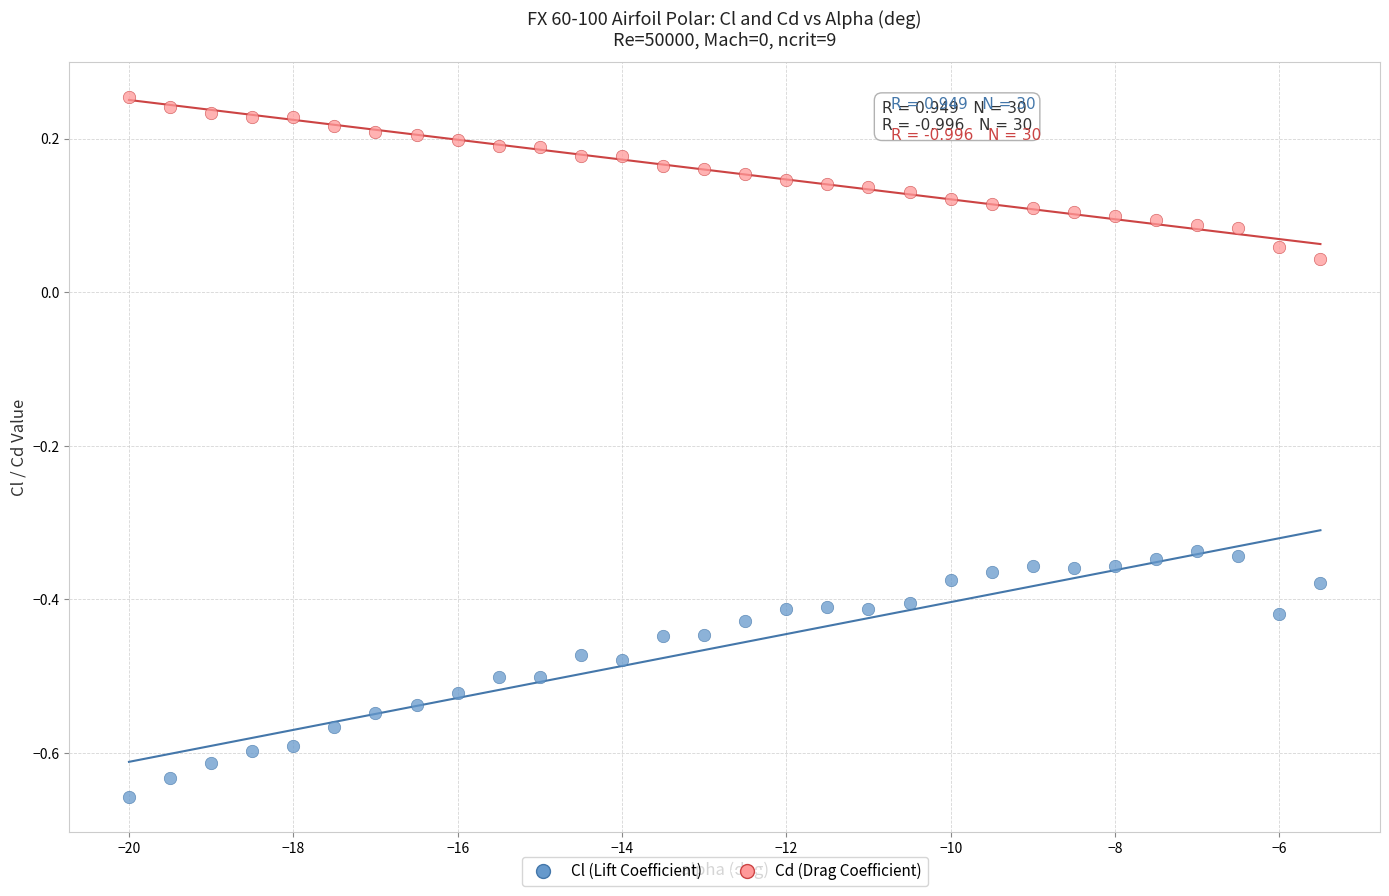

Across all data points, what is the range of X values (max minus min)?

14.5